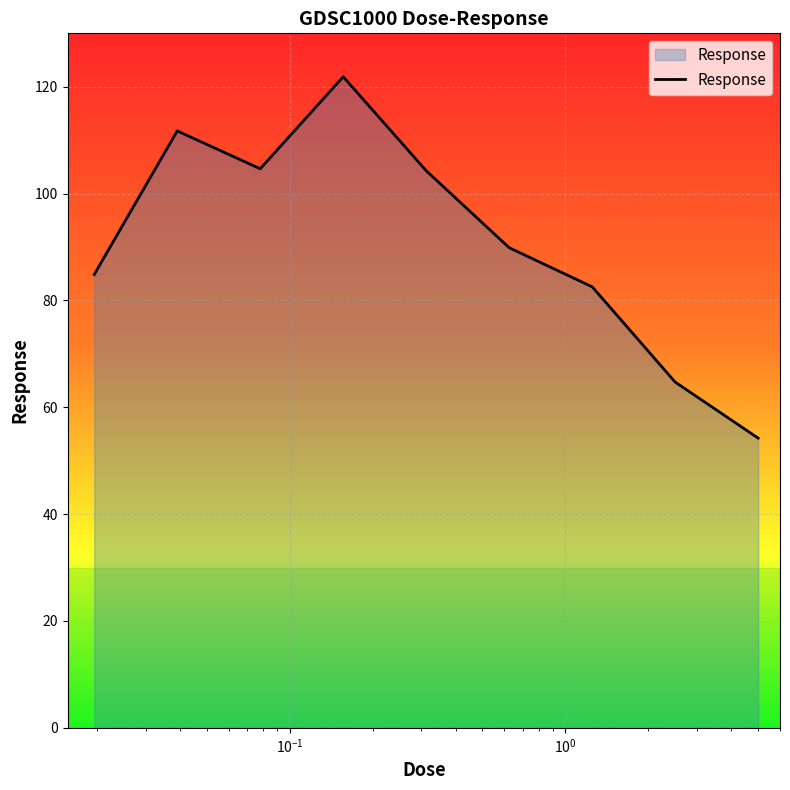

What is the difference between the maximum and minimum values?

67.6